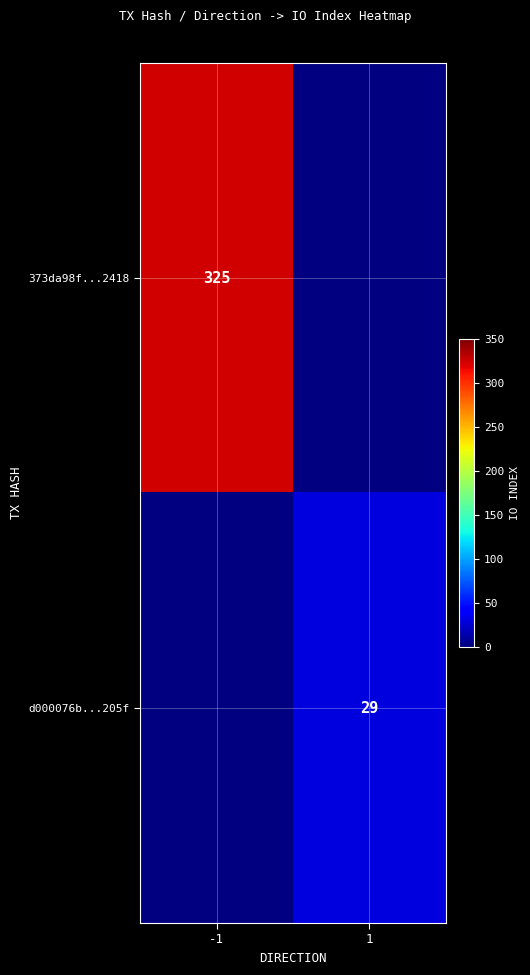

How many data points does each series have?

2